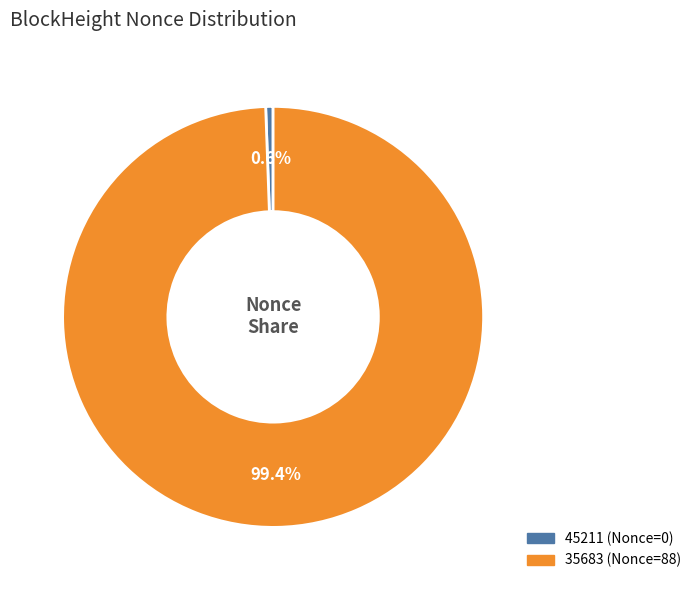

Is the sum of 45211 and 35683 greater than half?

Yes